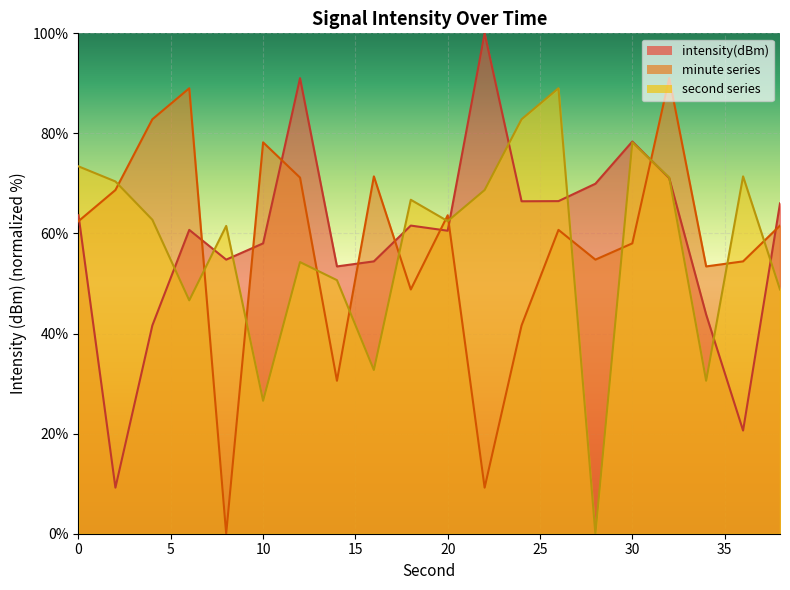

After their last crossing, which series has the higher values: second_scaled or intensity(dBm)?

intensity(dBm)